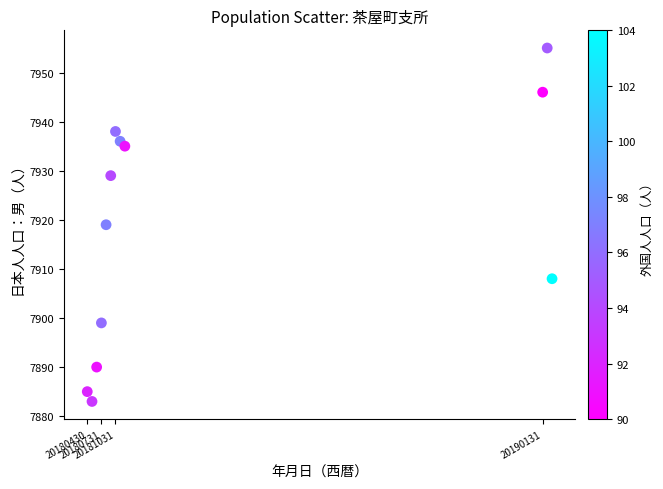

What is the range of X values (max minus min)?

9901